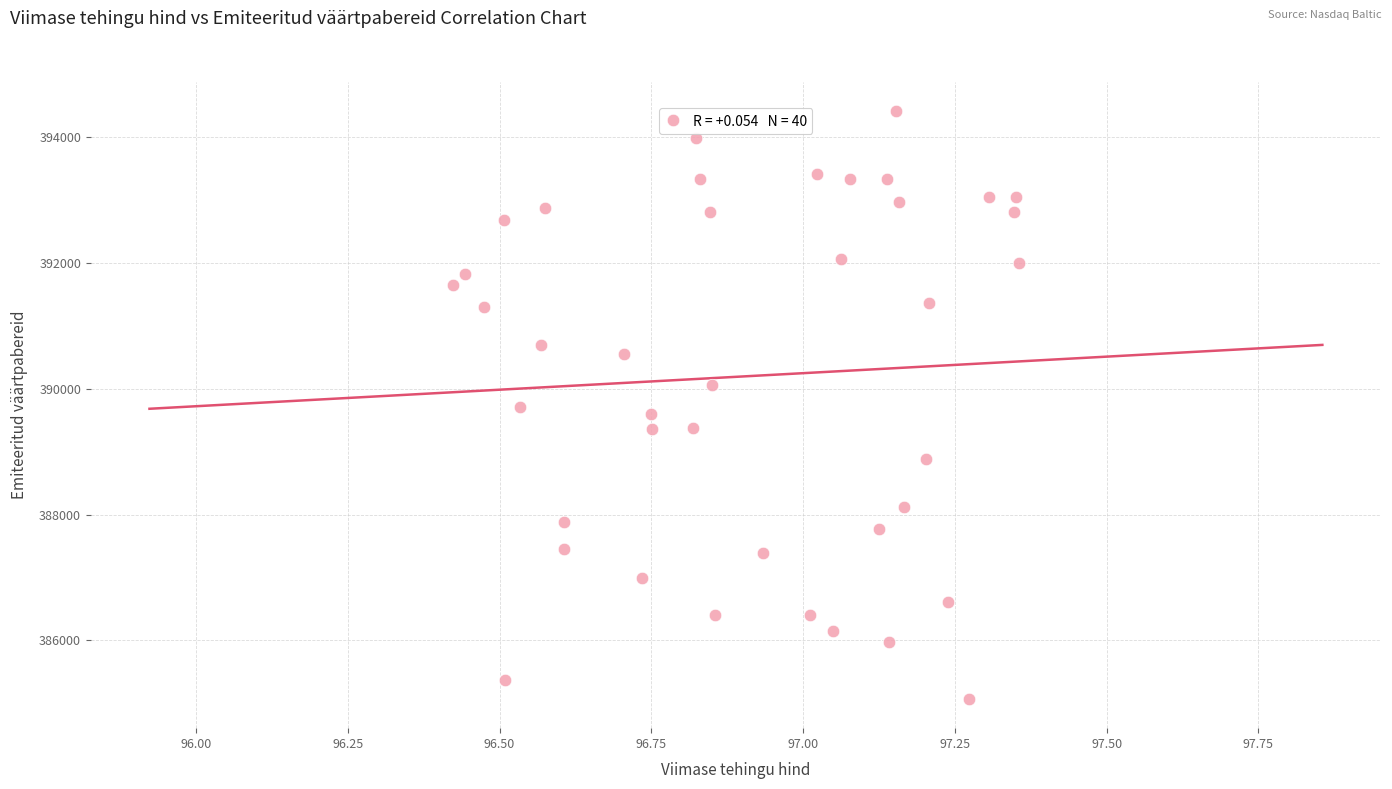

What is the range of Y values (max minus min)?

9330